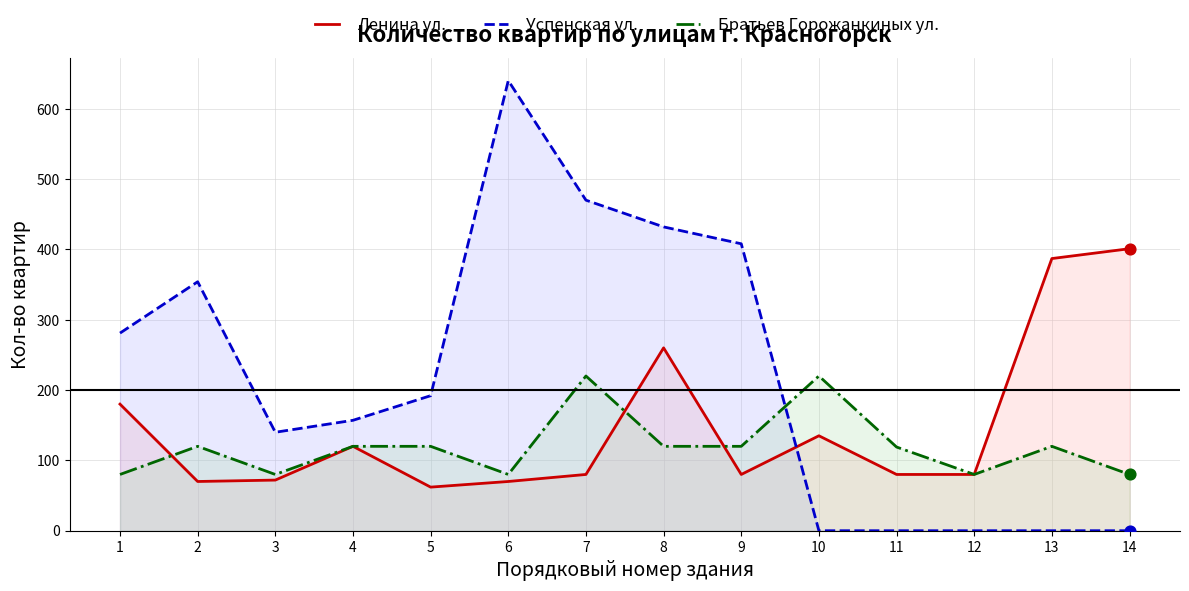

Which series contains the lowest Y value?

Успенская ул.